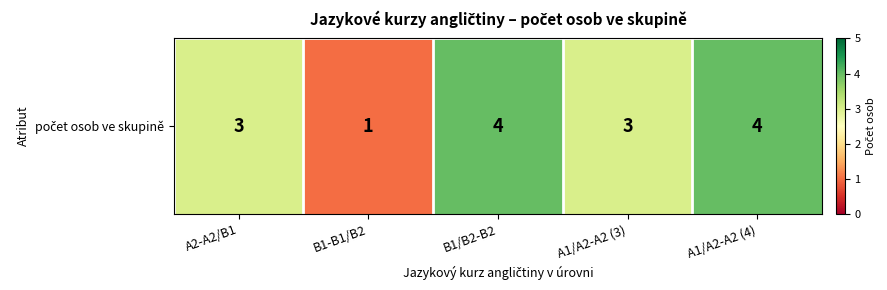

Reading left to right, what are all the values shown in this chart?

A2-A2/B1=3	B1-B1/B2=1	B1/B2-B2=4	A1/A2-A2 (3)=3	A1/A2-A2 (4)=4